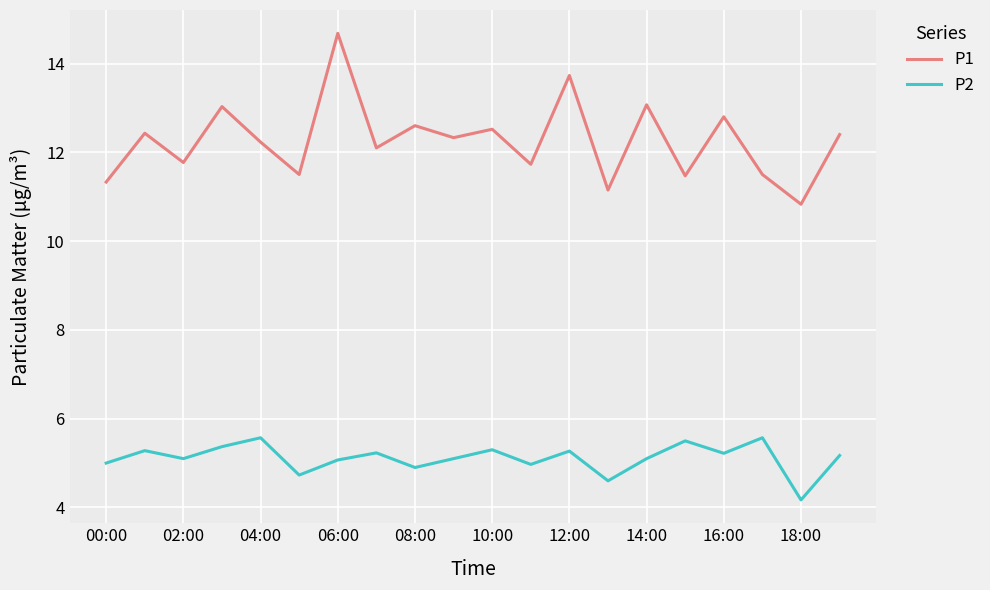

Does the chart have visible grid lines?

Yes